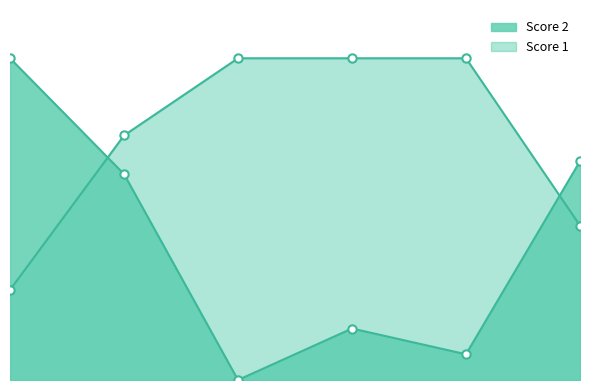

Between 2 and 5, which is larger?

2